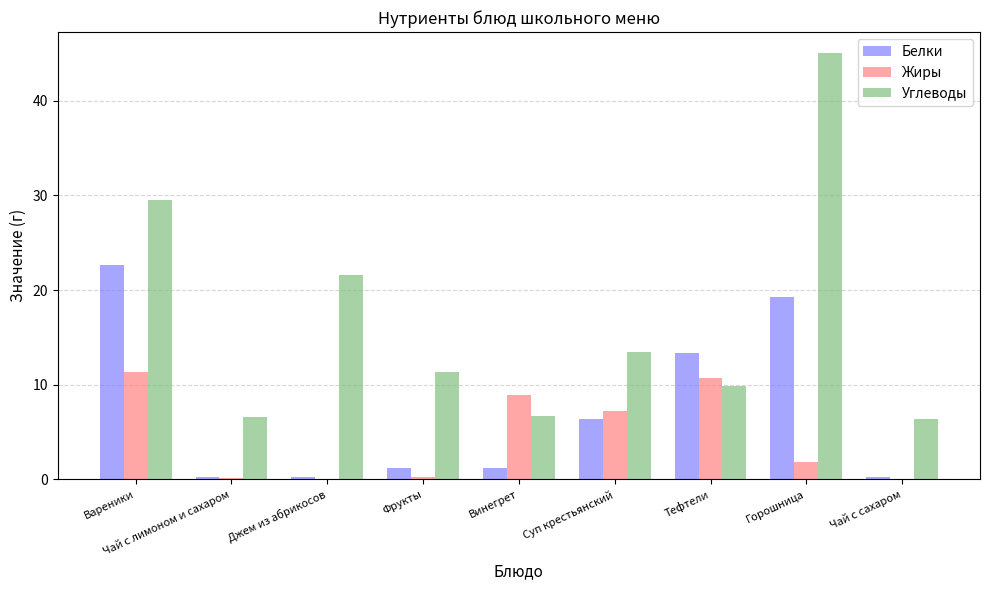

Is the value of Жиры at Вареники greater than the value of Белки at Суп крестьянский?

Yes